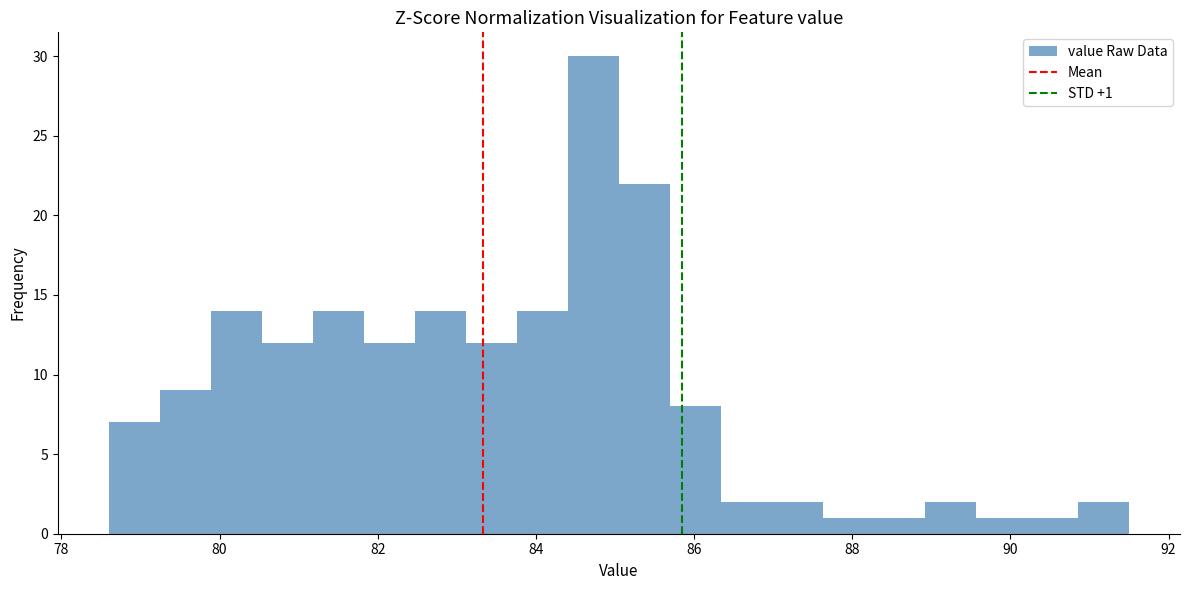

Around what value on the x-axis is the tallest bar? Give the approximate position of its centre, as read against the axis.

84.8